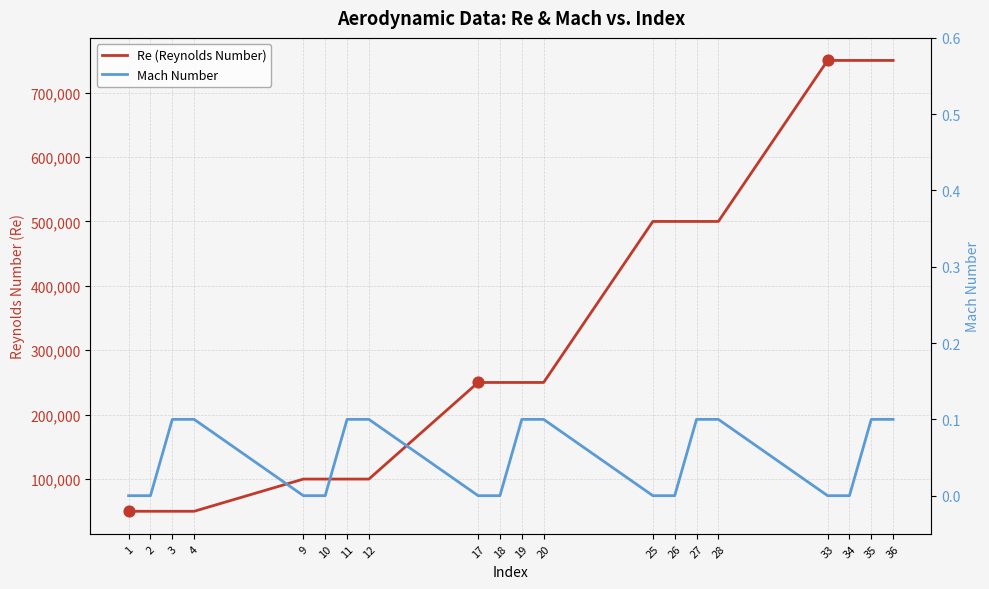

Which series reaches the maximum Y coordinate?

Re (Reynolds Number)